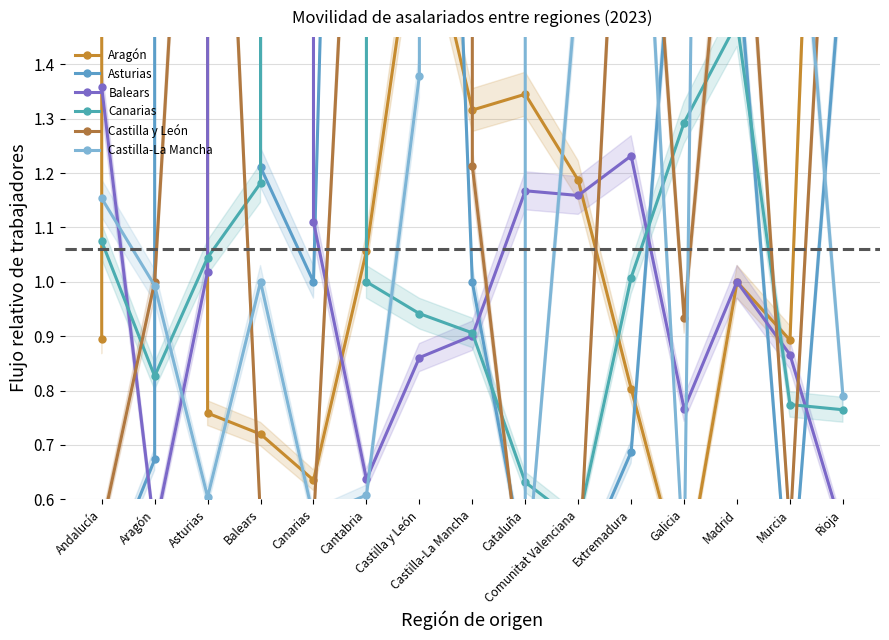

True or false: Canarias has more than 2 interior local peaks.

False